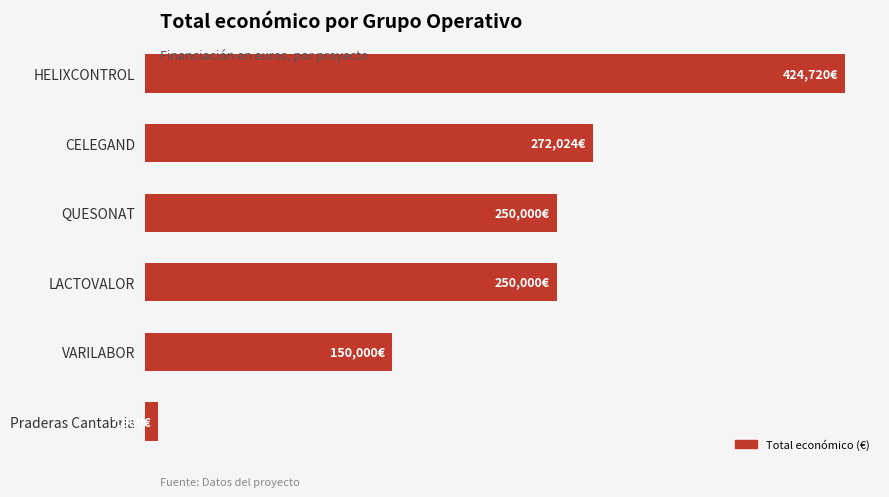

Are the bars horizontal?

Yes